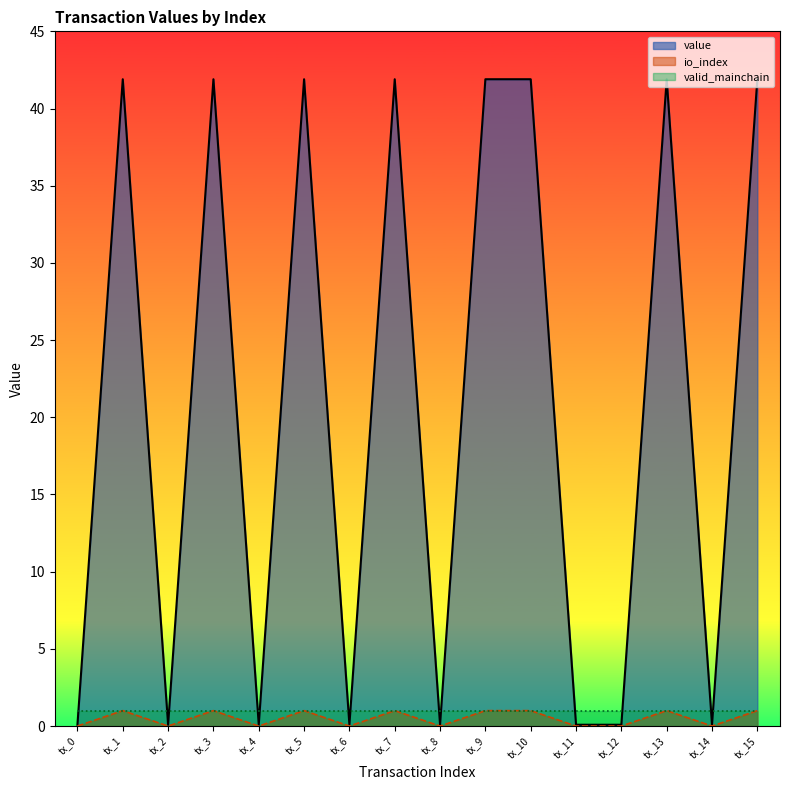

Count the value values in the range 0 to 1.

16